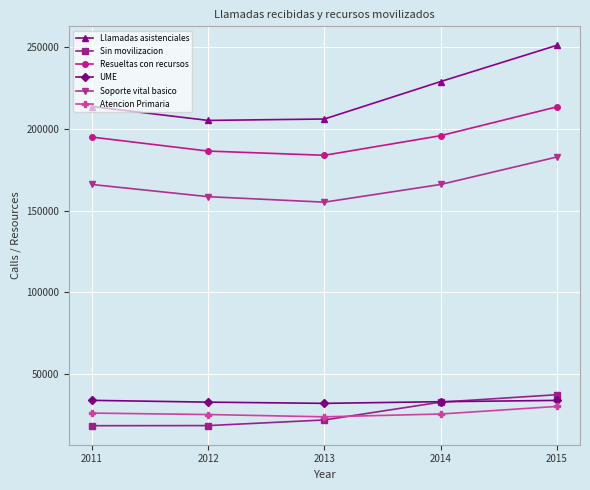

What is the sum of all UME values?

166860